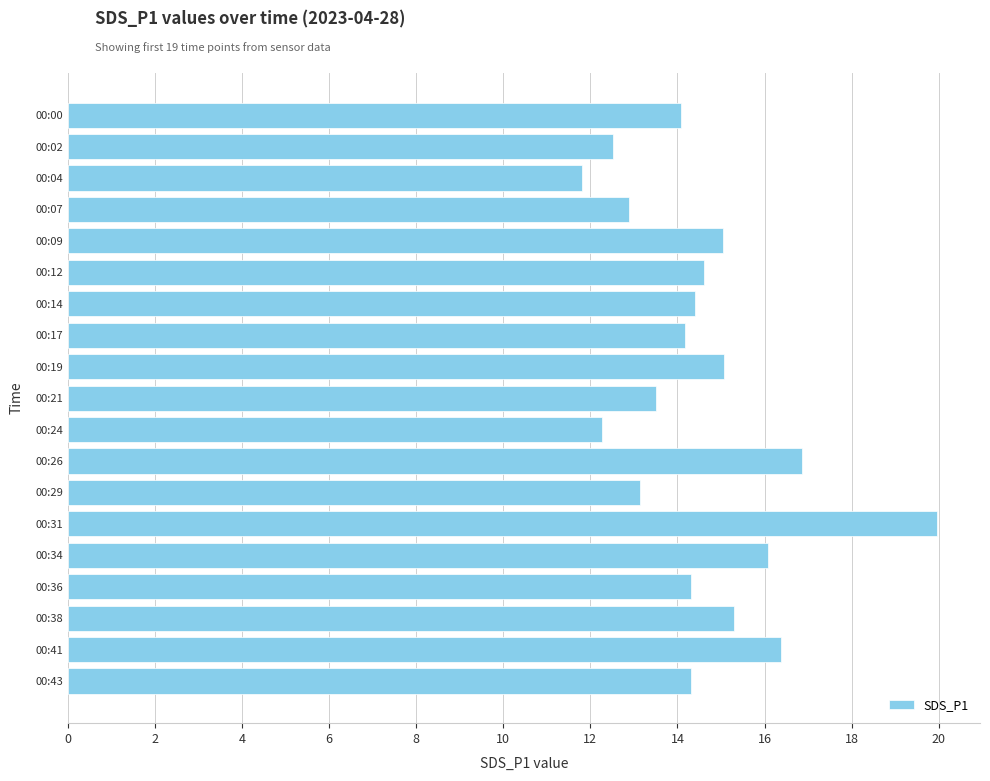

What is the approximate value at 00:07?

12.9